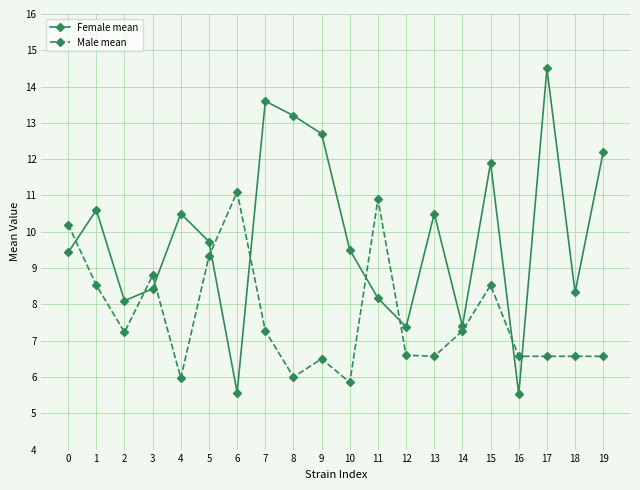

Rank the series by their average value, from highest to lowest.

Female mean, Male mean